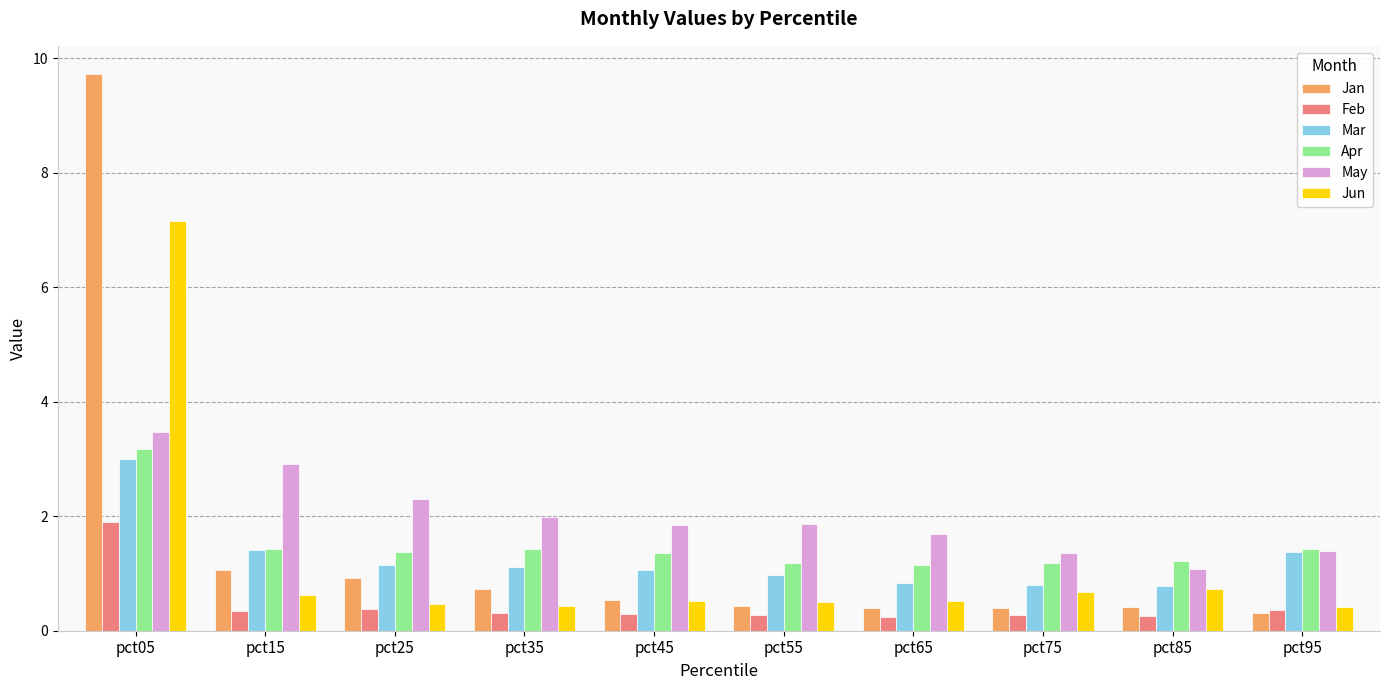

How many data points does each series have?

10